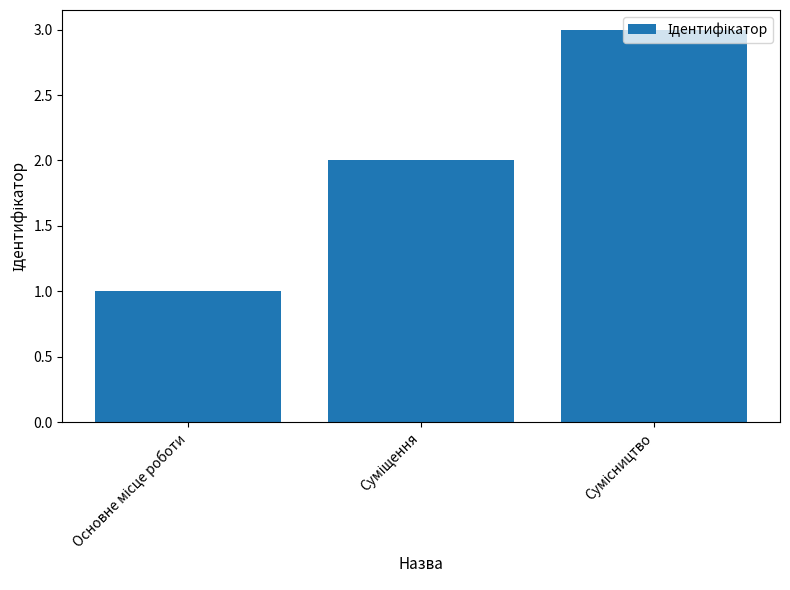

What is the sum of all values?

6